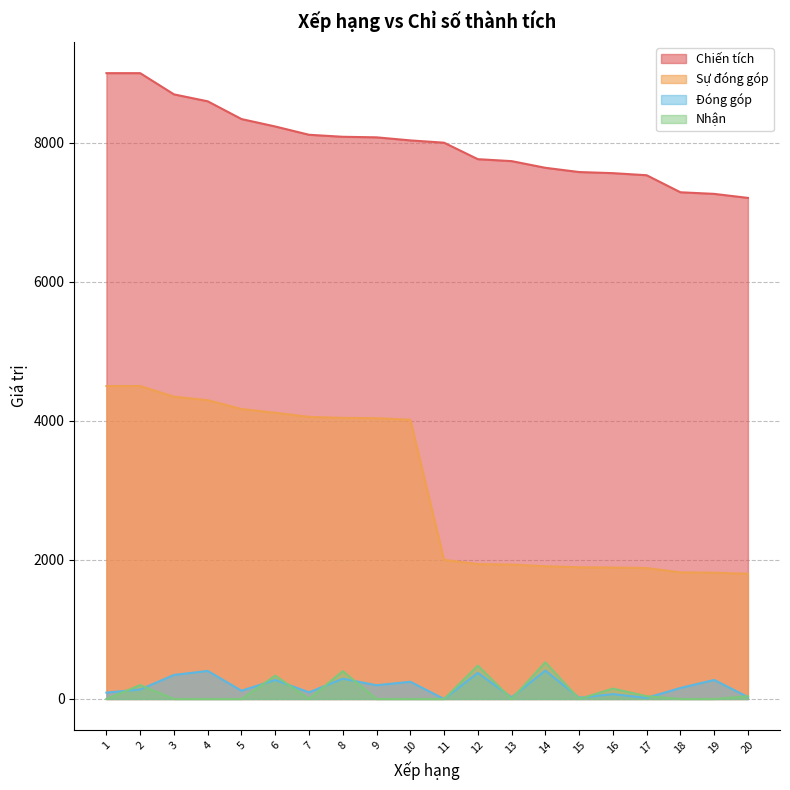

At which label does Sự đóng góp first exceed 4016?

1